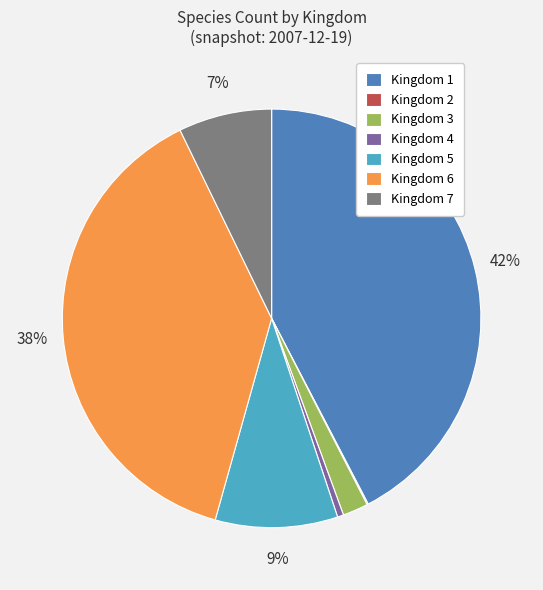

To the nearest percent, what portion does Kingdom 3 represent?

2%